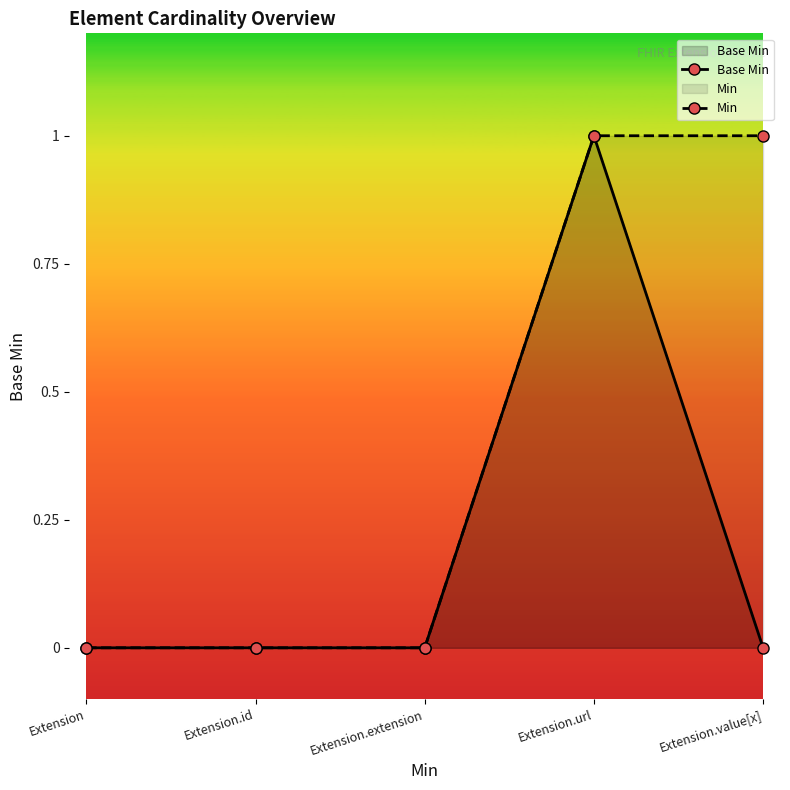

What is the difference between the maximum and minimum values in the Min series?

1